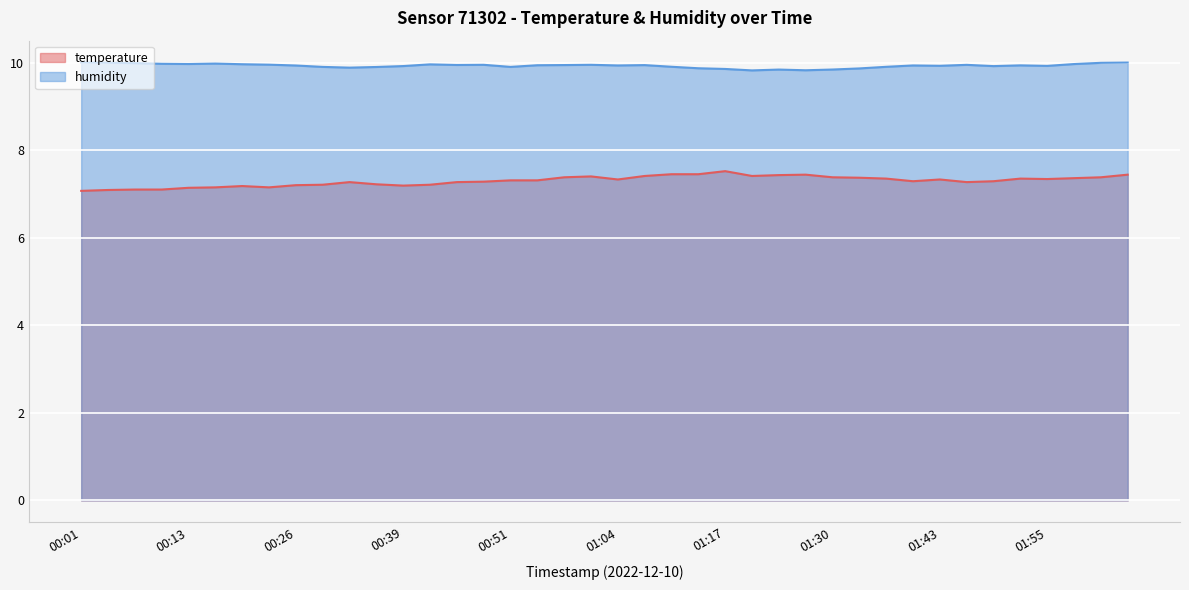

Reading left to right, what are all the values shown in this chart?

temperature: 7.1	7.1	7.1	7.1	7.1	7.2	7.2	7.2	7.2	7.2	7.3	7.2	7.2	7.2	7.3	7.3	7.3	7.3	7.4	7.4	7.3	7.4	7.5	7.5	7.5	7.4	7.4	7.4	7.4	7.4	7.3	7.3	7.3	7.3	7.3	7.3	7.3	7.4	7.4	7.4
humidity: 10.0	10.0	10.0	10.0	10.0	10.0	10.0	10.0	9.9	9.9	9.9	9.9	9.9	10.0	9.9	9.9	9.9	9.9	9.9	9.9	9.9	9.9	9.9	9.9	9.9	9.8	9.8	9.8	9.8	9.9	9.9	9.9	9.9	9.9	9.9	9.9	9.9	10.0	10.0	10.0